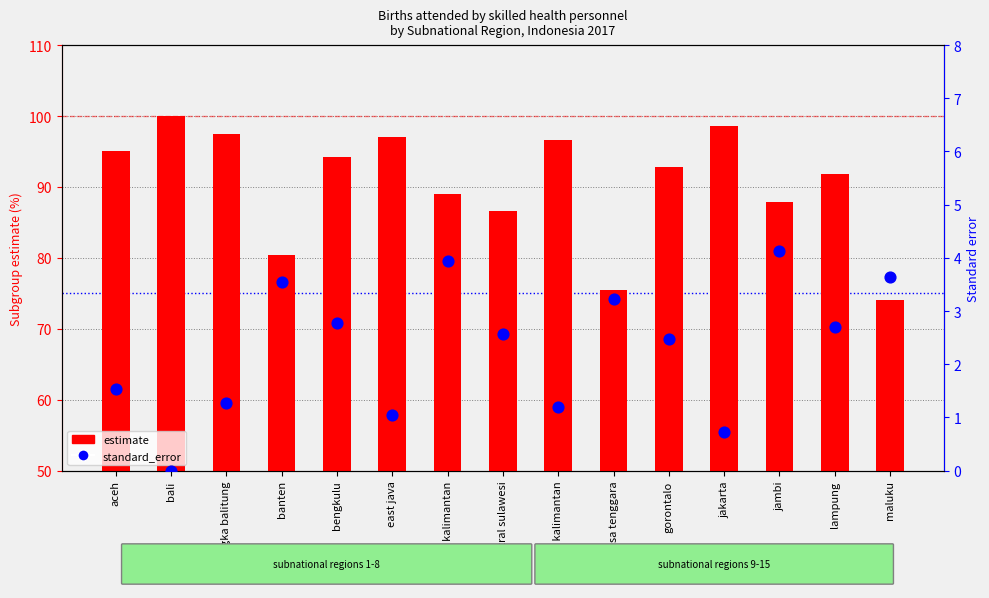

At how many categories does at least one series exceed 35?

15